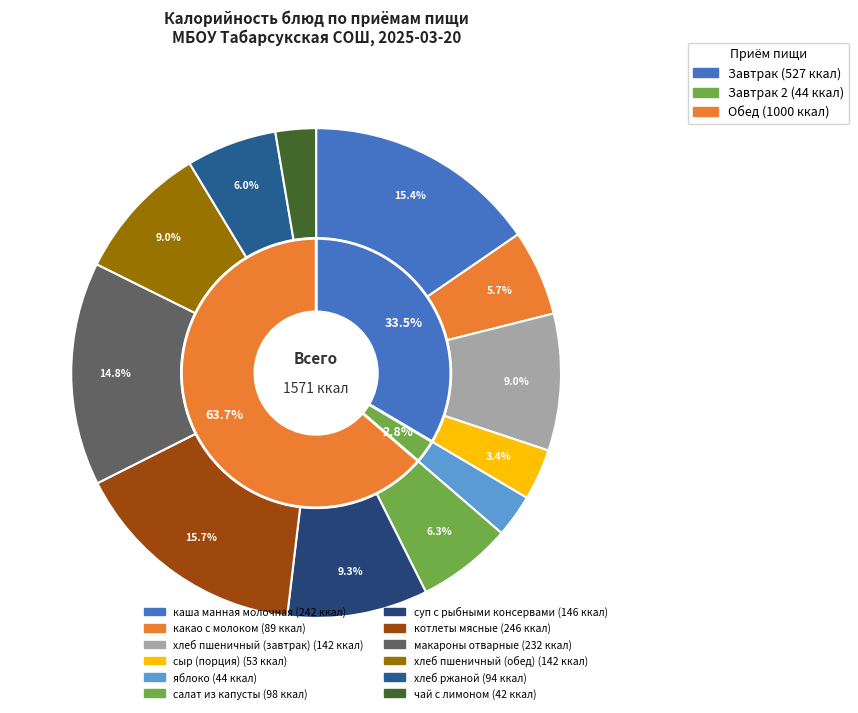

To the nearest percent, what is the difference between the largest and smallest slice percentages?

13%